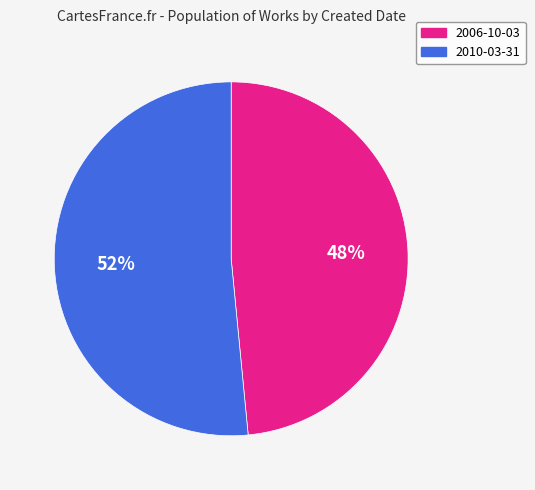

What is the smallest slice in the pie chart?

2006-10-03